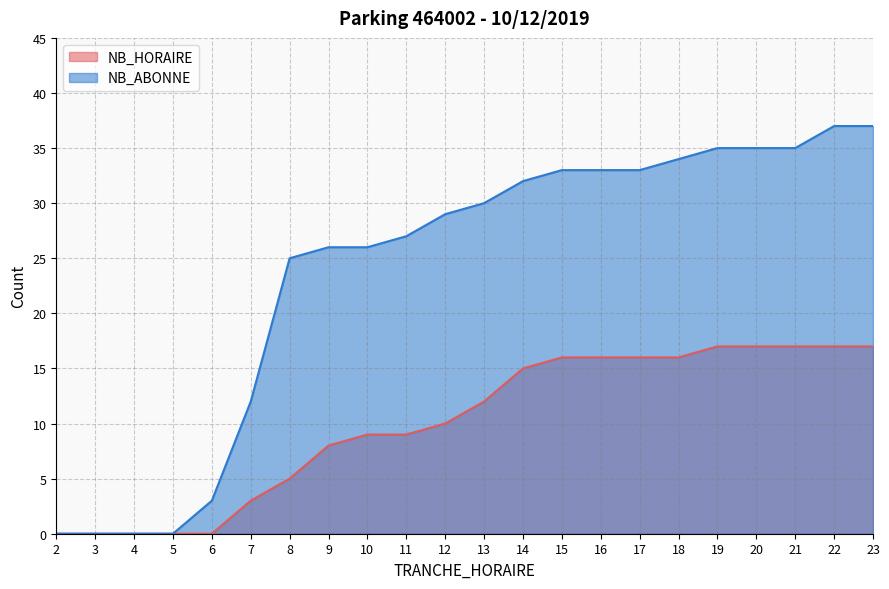

True or false: NB_HORAIRE has more than 1 points higher than both neighbors.

False